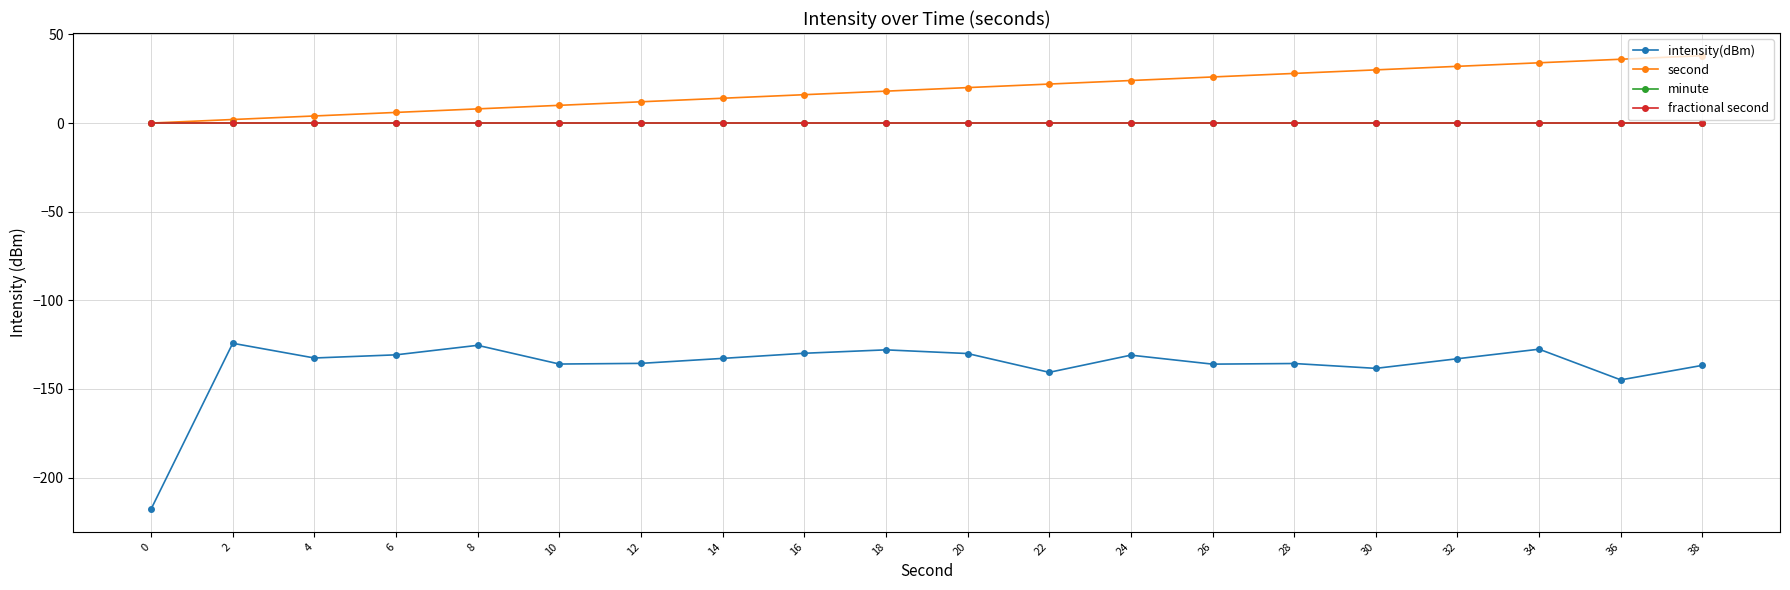

In intensity(dBm), how many points are lower than both neighbors (excluding endpoints)?

6